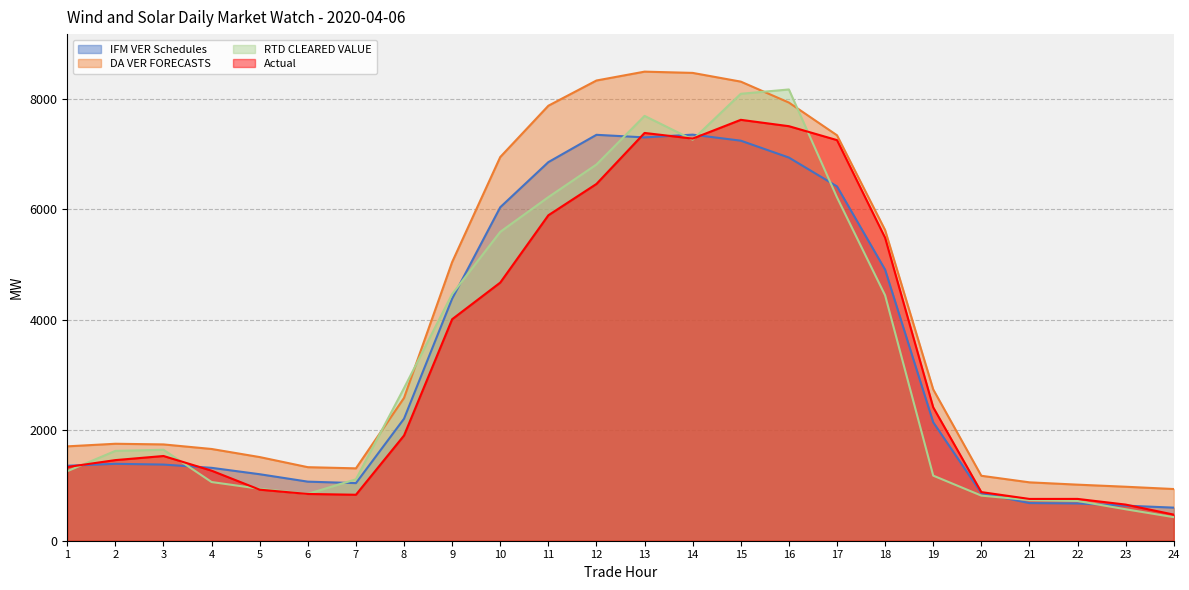

True or false: DA VER FORECASTS and Actual intersect in this chart.

False